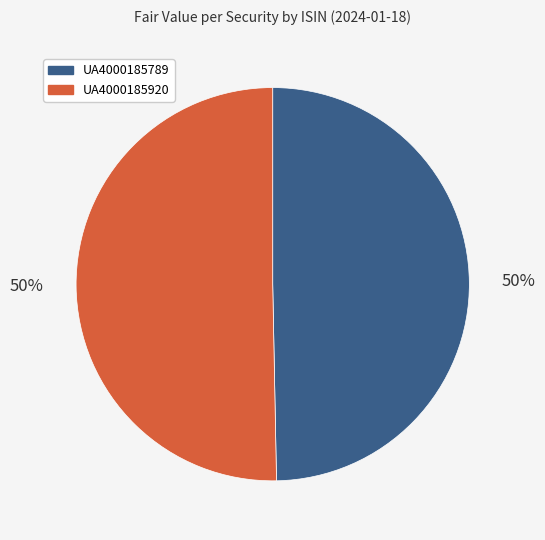

The UA4000185920 slice represents 57% of the pie. True or false?

False